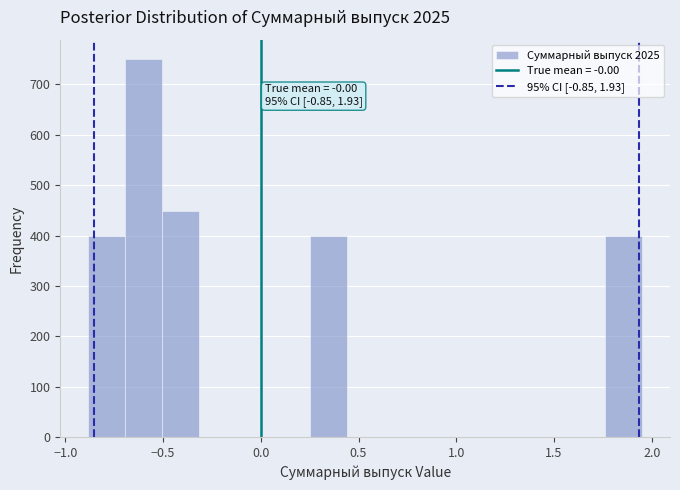

Read against the x-axis, roughly where is the centre of the tallest bar?

-0.60